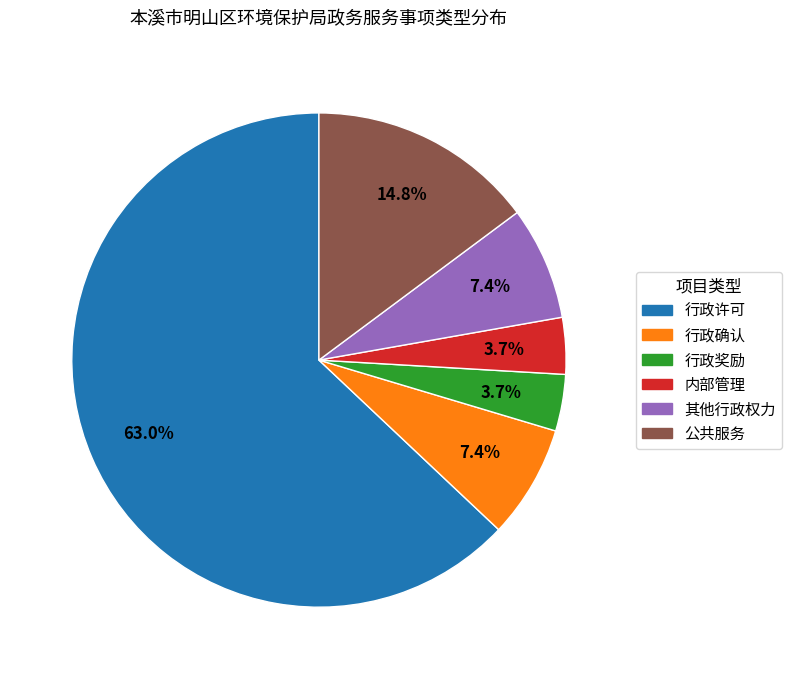

Is it true that 公共服务 is 15% of the pie?

True